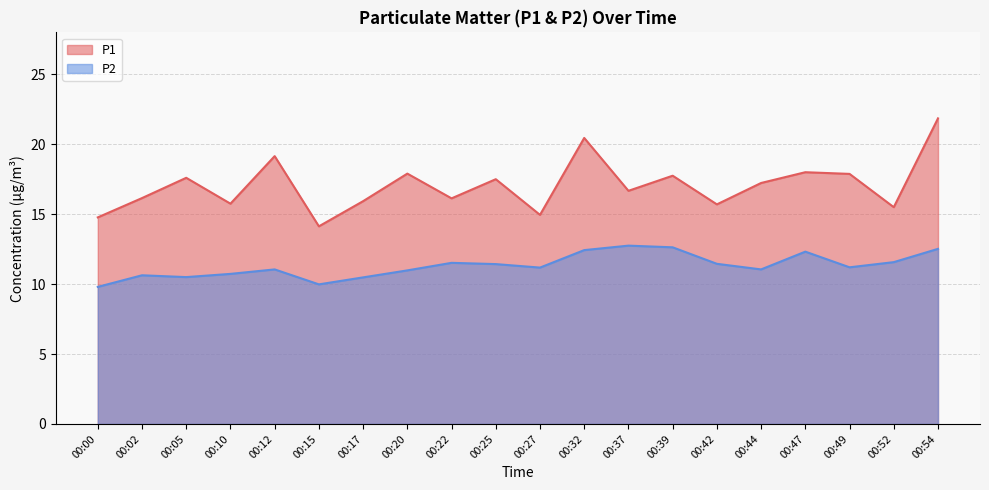

Is it true that P2 equals 7.5 at 00:47?

False